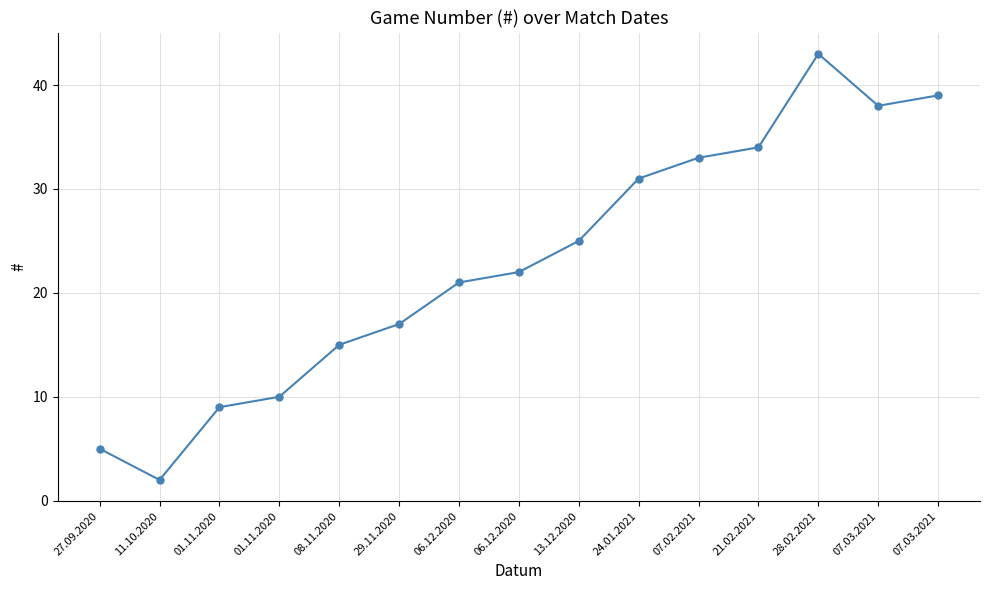

The chart shows a value of 43 at 07.02.2021. True or false?

False